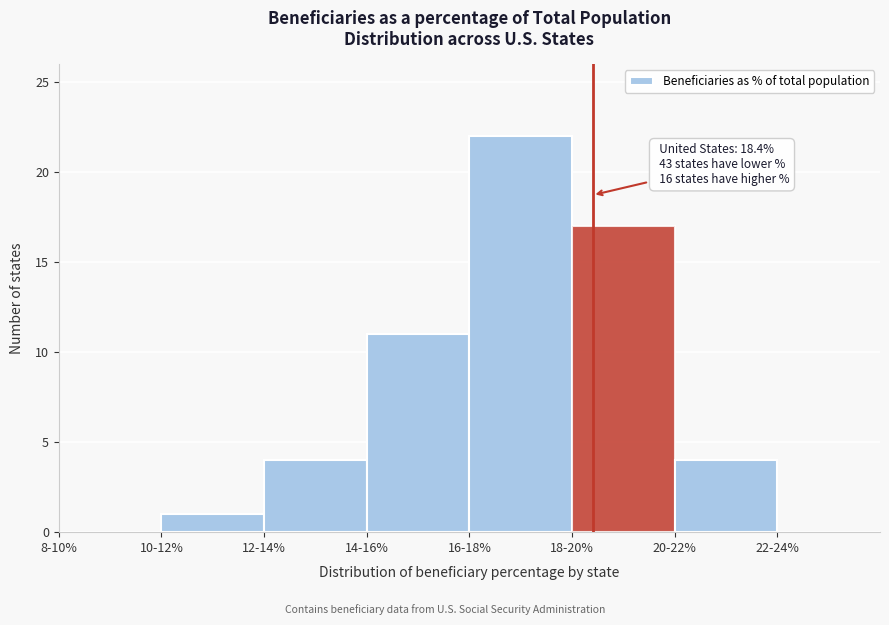

Reading left to right, transcribe all the data shown in this chart.

8-10%=0	10-12%=1	12-14%=4	14-16%=11	16-18%=22	18-20%=17	20-22%=4	22-24%=0